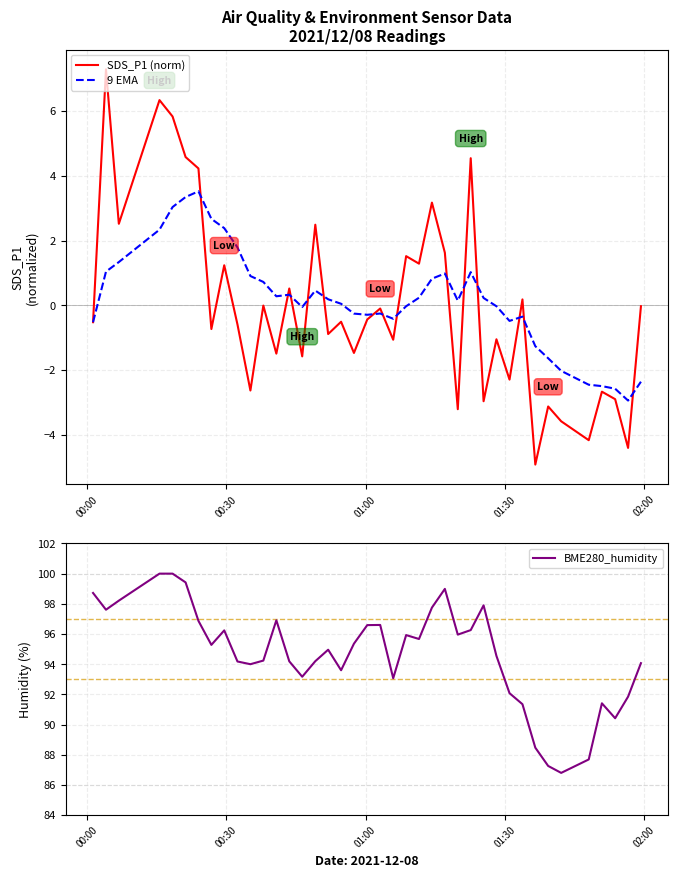

What is the lowest value of the 9 EMA series?

-2.9